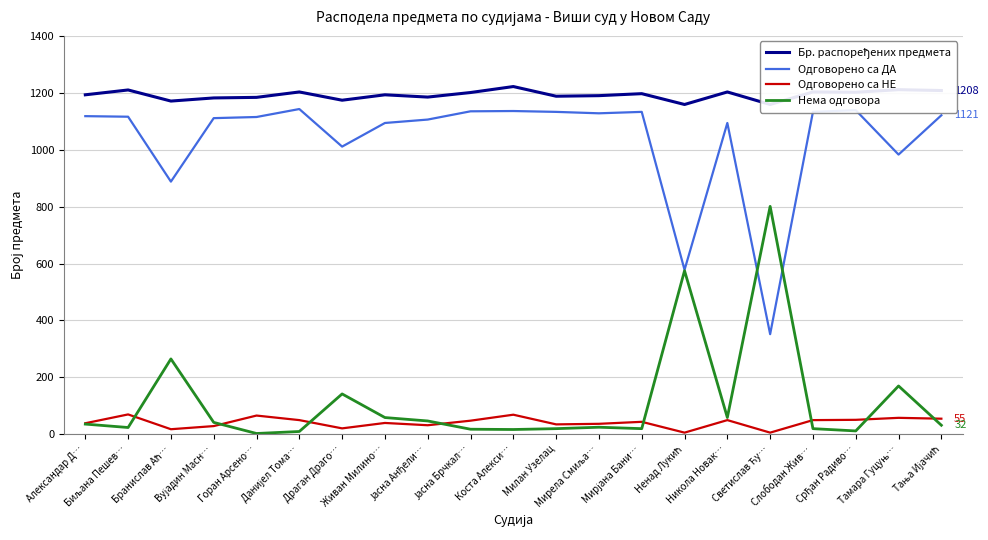

Is the value of Одговорено са НЕ at Тамара Гуцуњ… greater than the value of Одговорено са ДА at Живан Милино…?

No